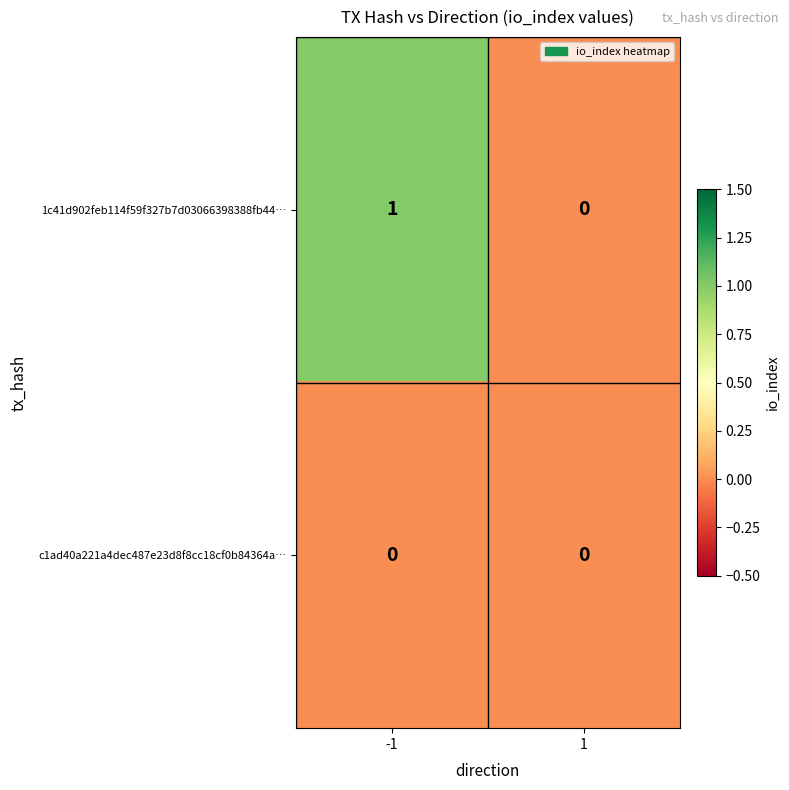

Reading right to left, what are all the values shown in this chart?

1c41d902feb114f59f327b7d03066398388fb44…: 0	1
c1ad40a221a4dec487e23d8f8cc18cf0b84364a…: 0	0